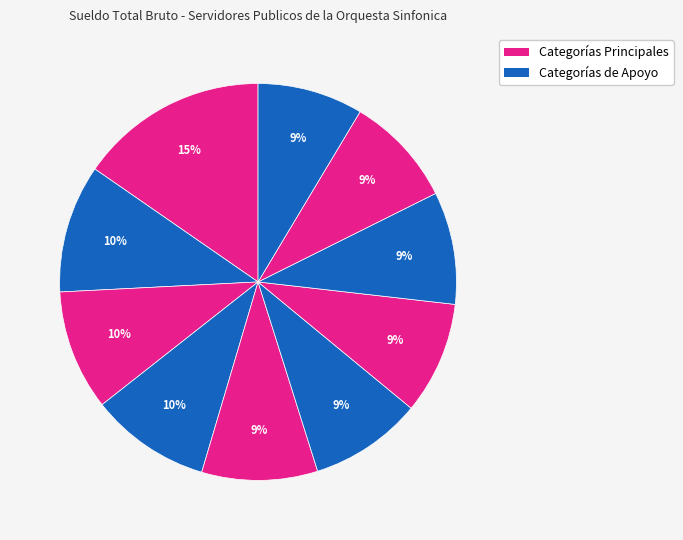

How many slices are in this pie chart?

10